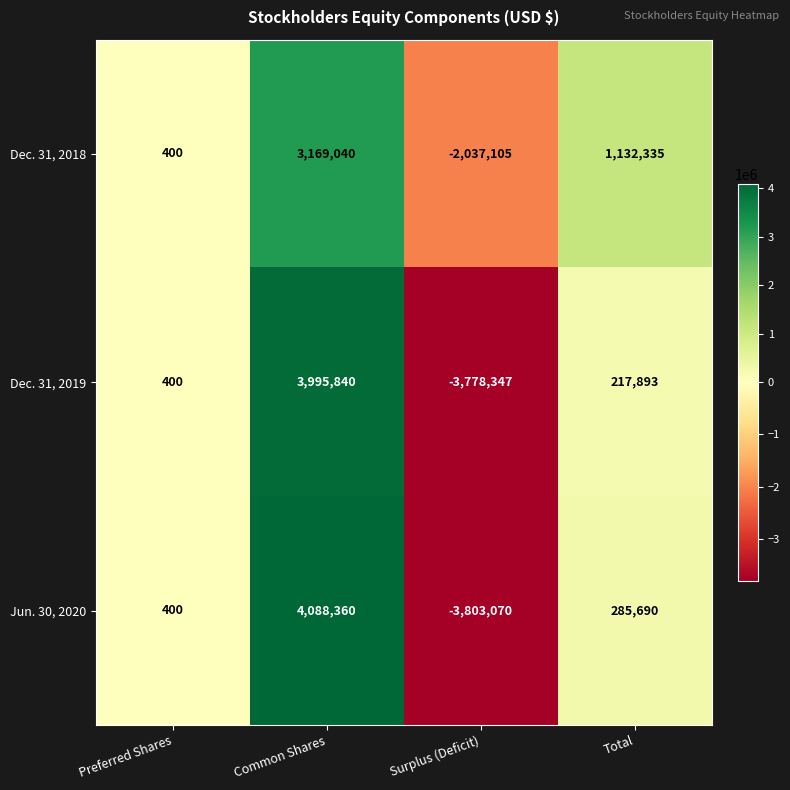

The Jun. 30, 2020 series shows 4088360 at Common Shares. True or false?

True